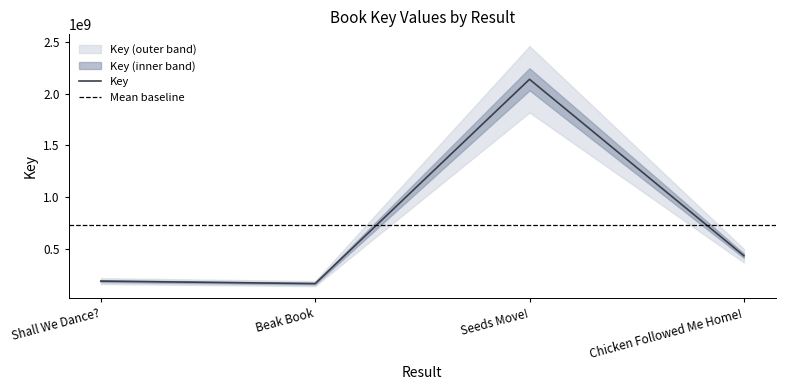

What is the difference between the values at Beak Book and Chicken Followed Me Home!?

269739705